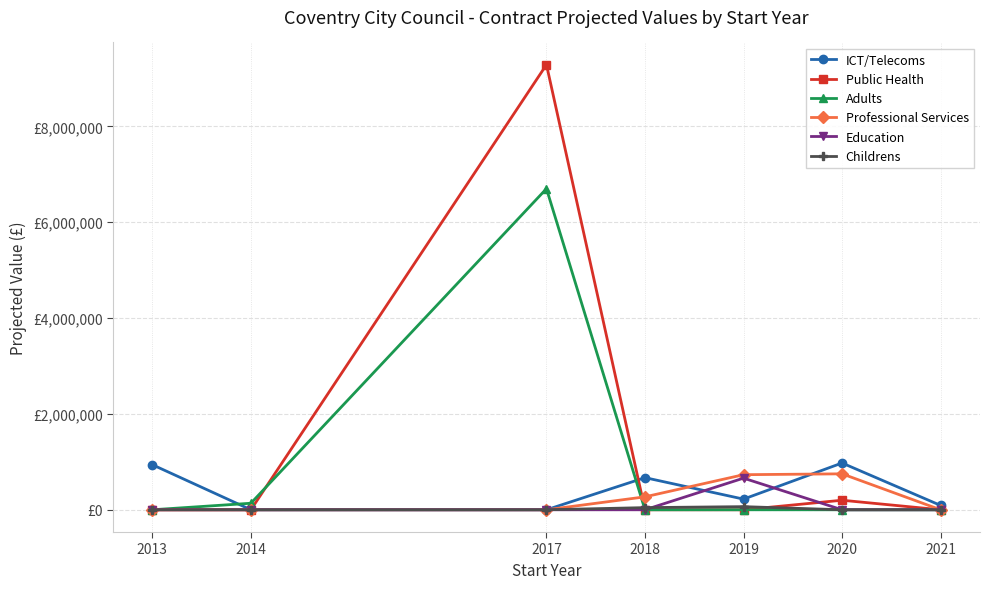

Reading left to right, extract all data points from this chart.

ICT/Telecoms: 940000	0	0	670419	222500	976000	91000
Public Health: 0	0	9287204	0	0	199032	0
Adults: 0	136262	6700000	0	0	0	0
Professional Services: 0	0	0	270000	732000	750000	0
Education: 0	0	0	0	660000	0	0
Childrens: 0	0	0	45000	65288	0	0